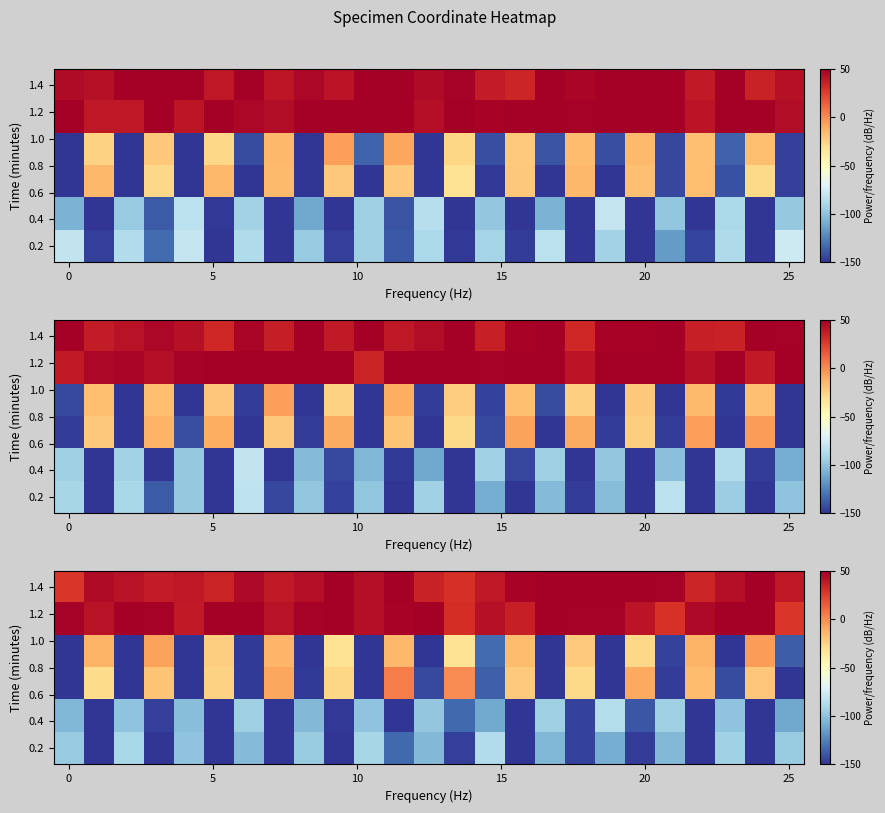

At which category is the sum across all series the highest?

11